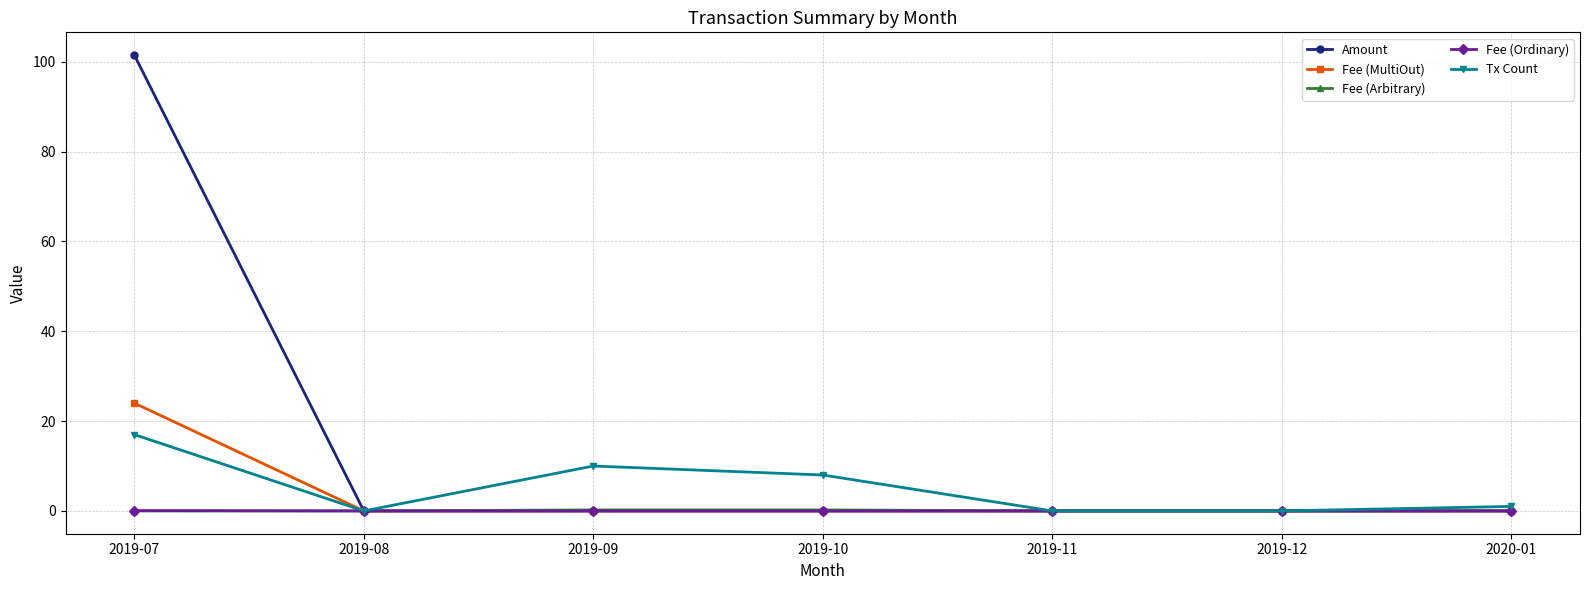

What is the difference between the highest and lowest values at 2019-10?

8.0